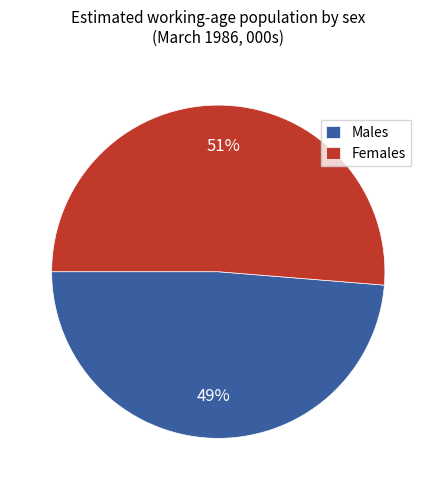

What is the smallest slice in the pie chart?

Males